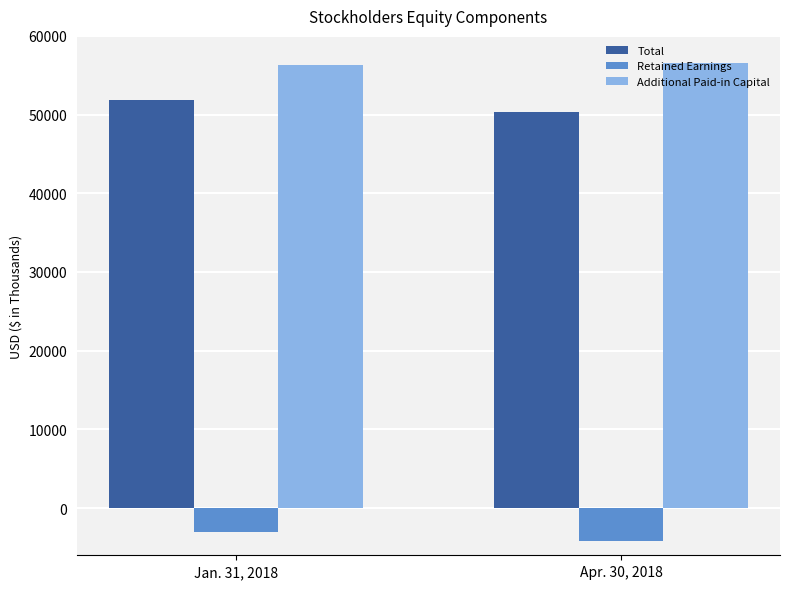

What is the sum of the Retained Earnings values at Apr. 30, 2018 and Jan. 31, 2018?

-7323